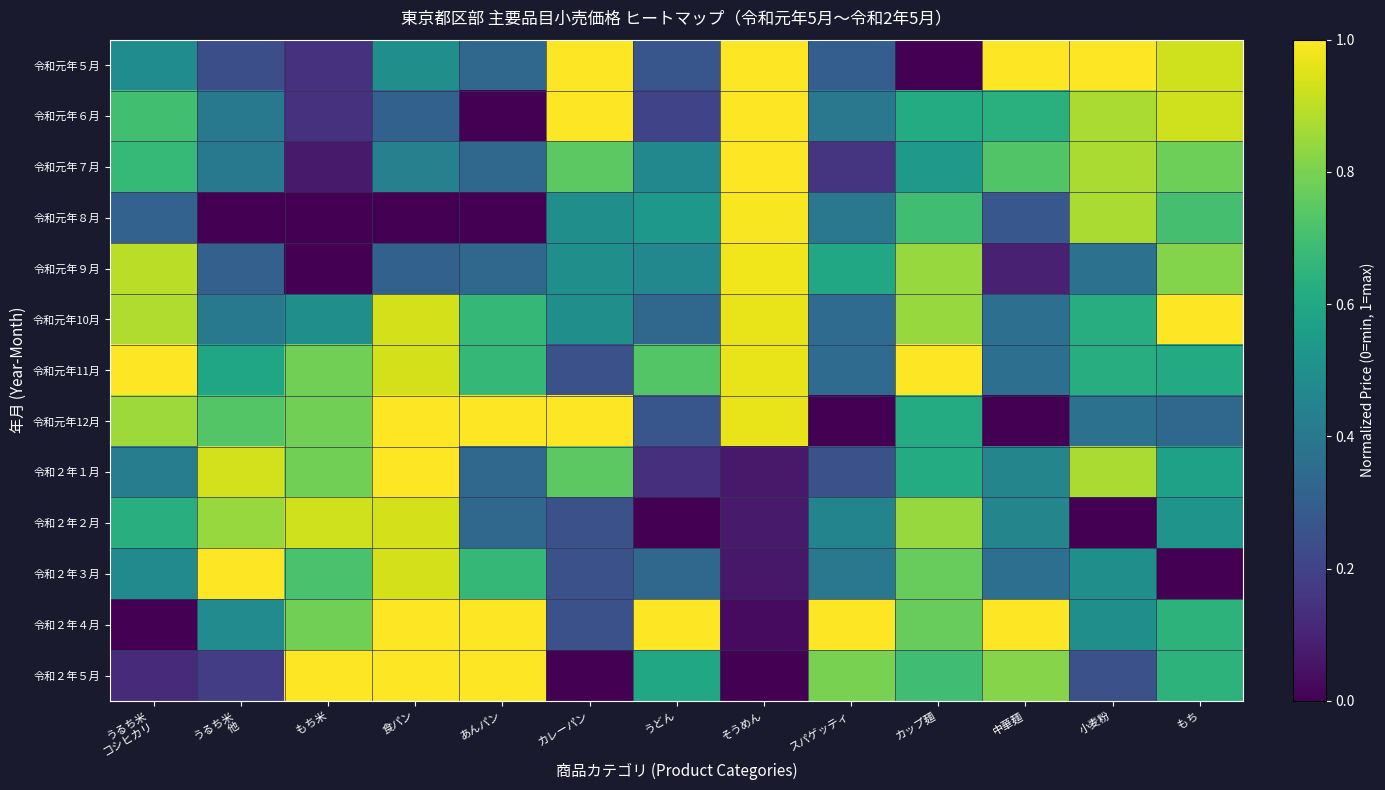

At which category does the chart reach its peak across all series?

そうめん